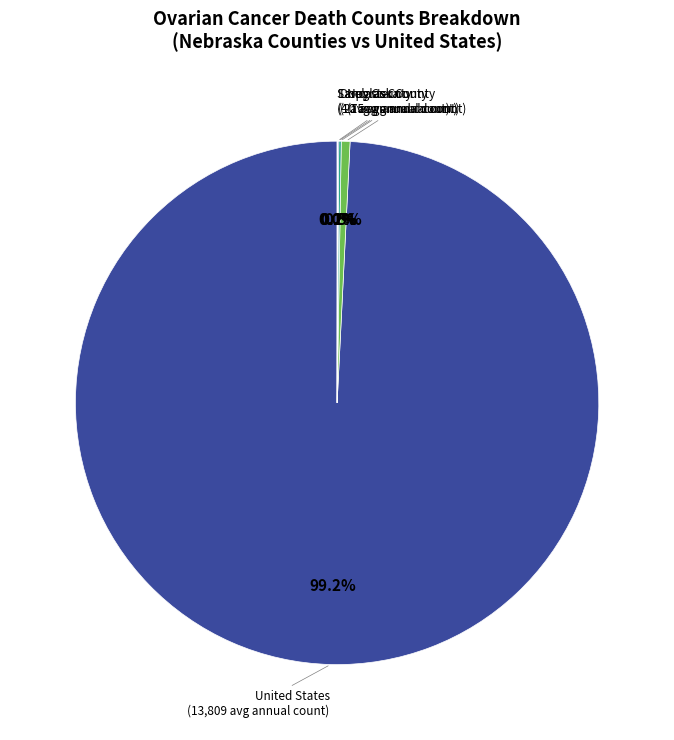

Does any single category account for the majority?

Yes